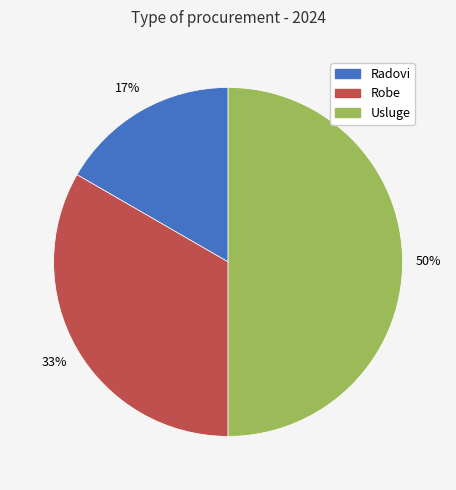

True or false: Robe accounts for 40% of the total.

False